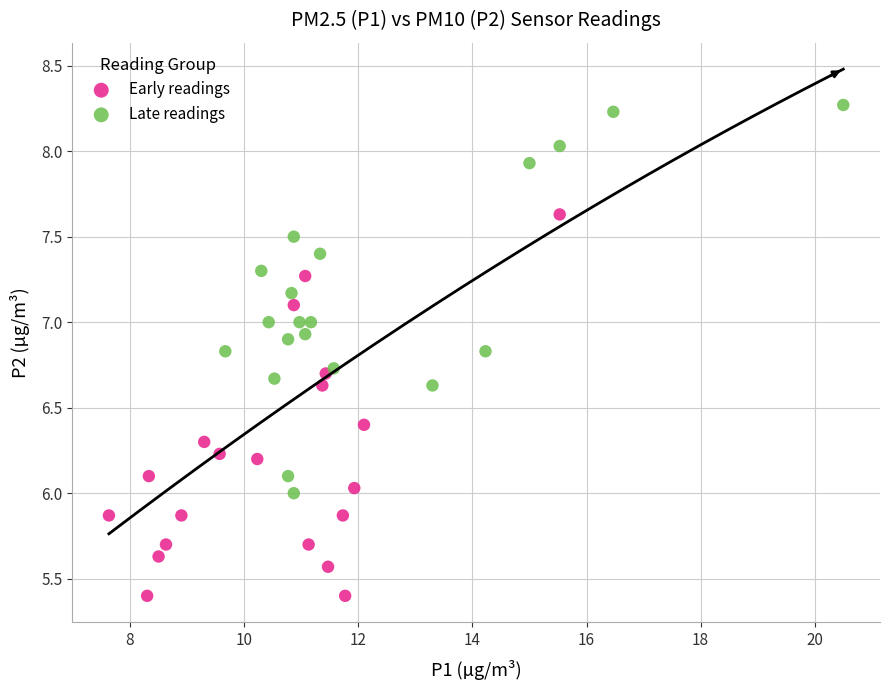

Which series contains the lowest Y value?

Early readings